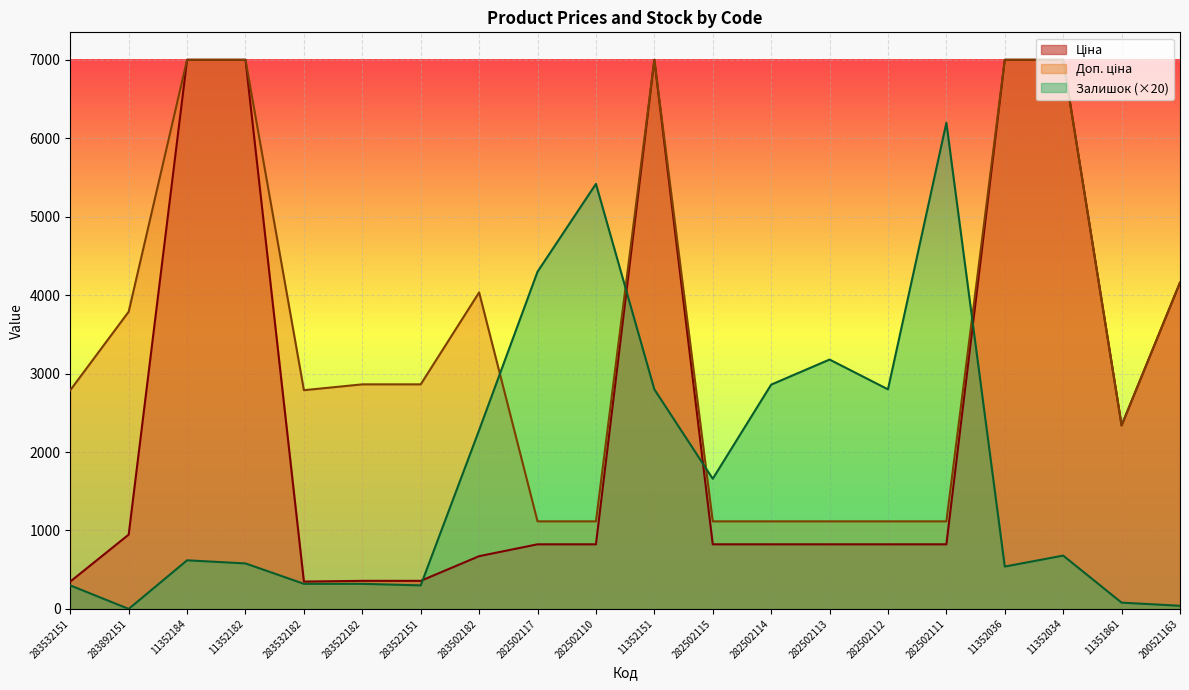

True or false: Доп. ціна and Ціна cross at least once.

True